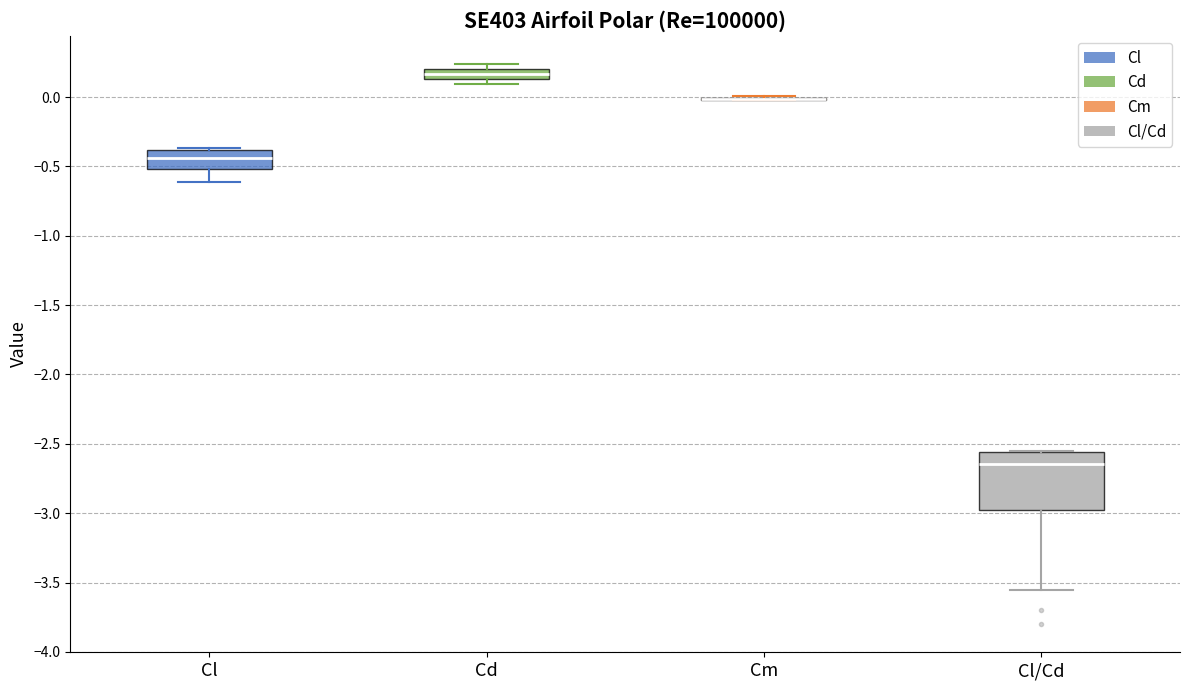

Which box is the tallest, from its lower edge to its upper edge?

Cl/Cd